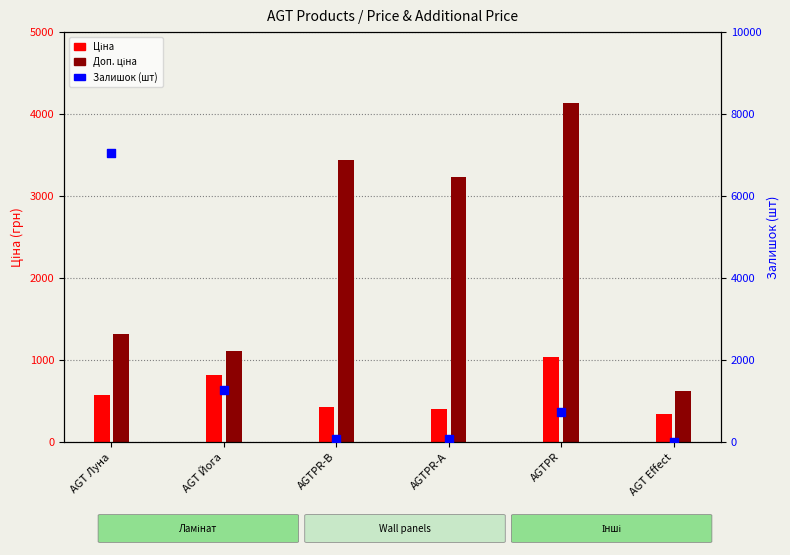

At which category is the sum across all series the highest?

AGT Луна